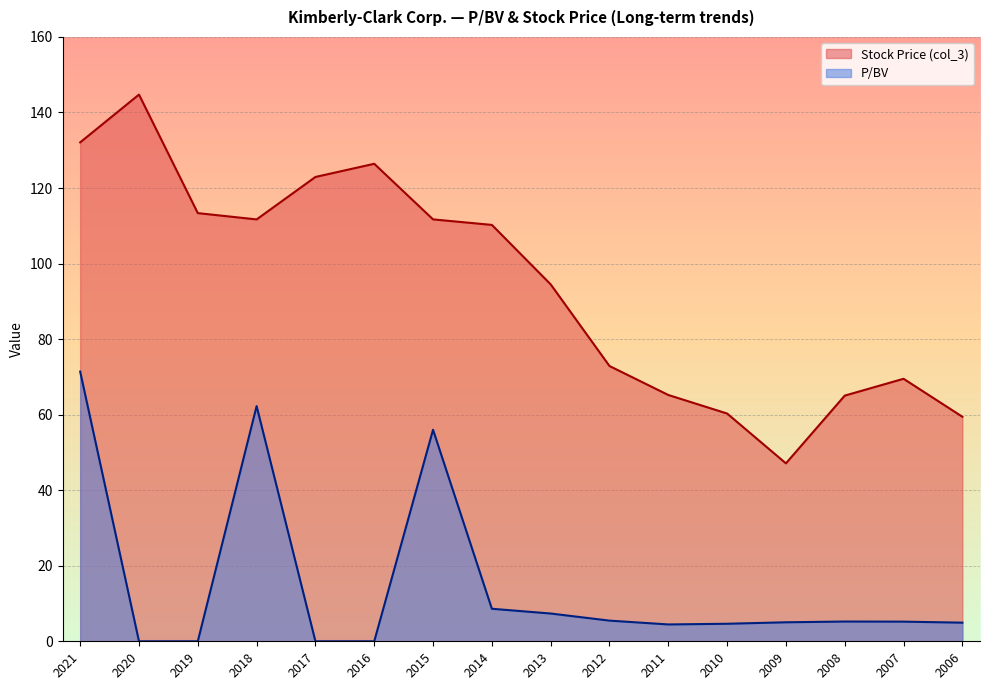

Which category has the highest value in the P/BV series?

2021